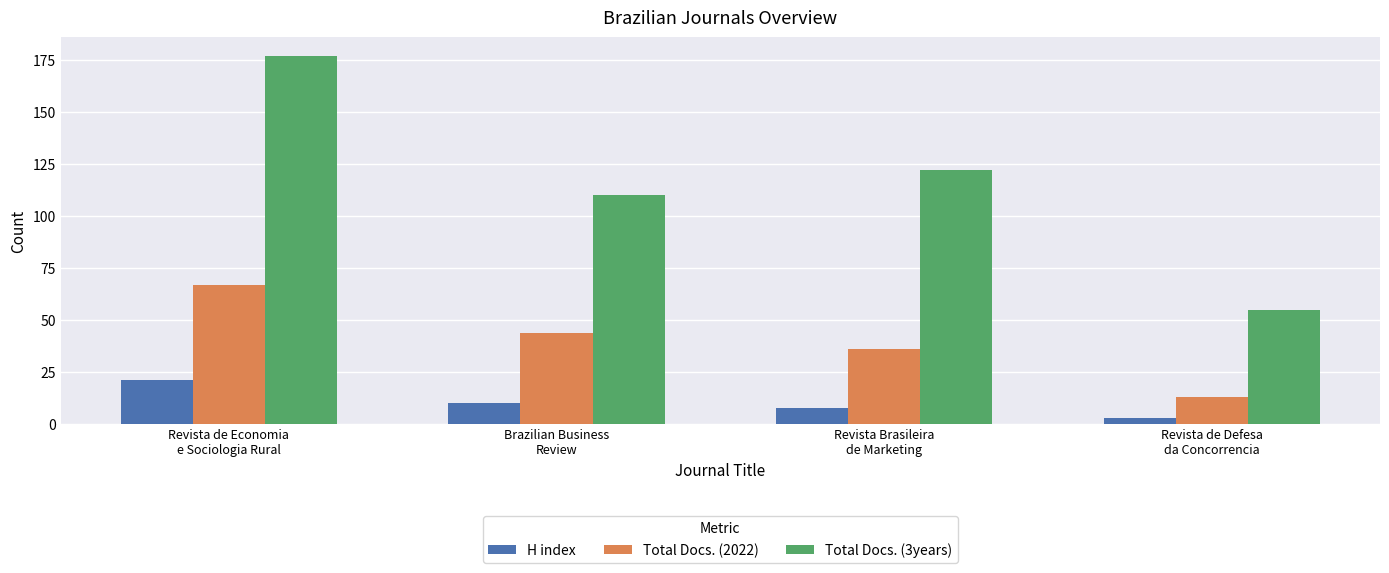

How many categories are shown in the chart?

4